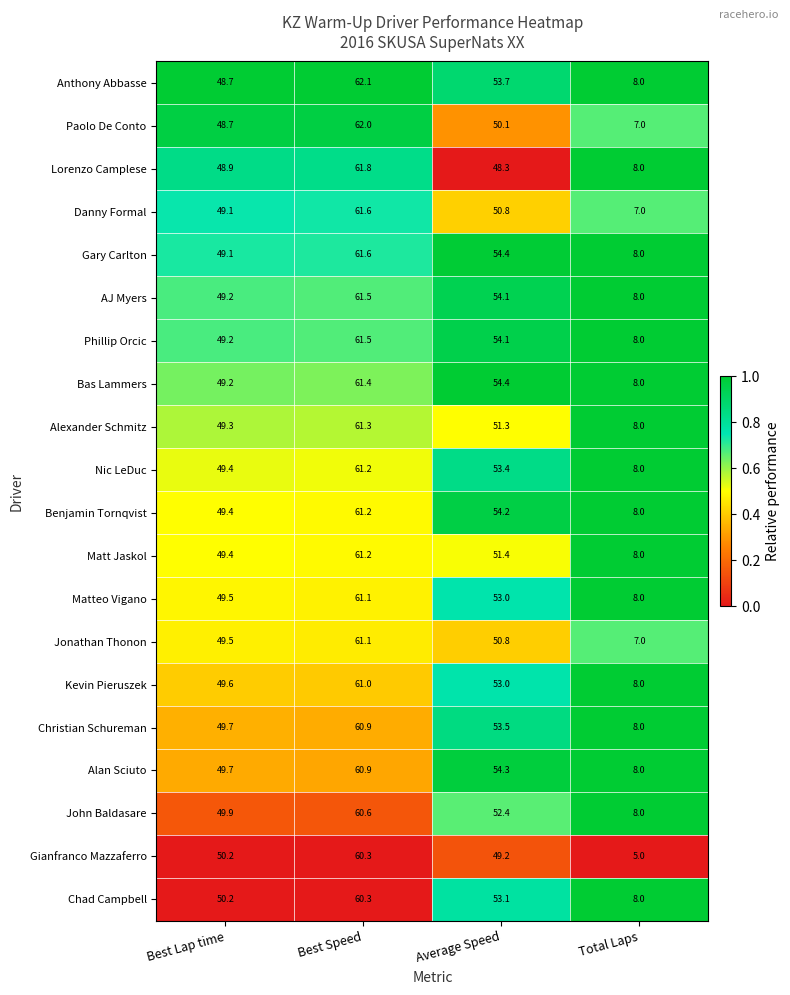

At which category does the chart reach its minimum across all series?

Total Laps